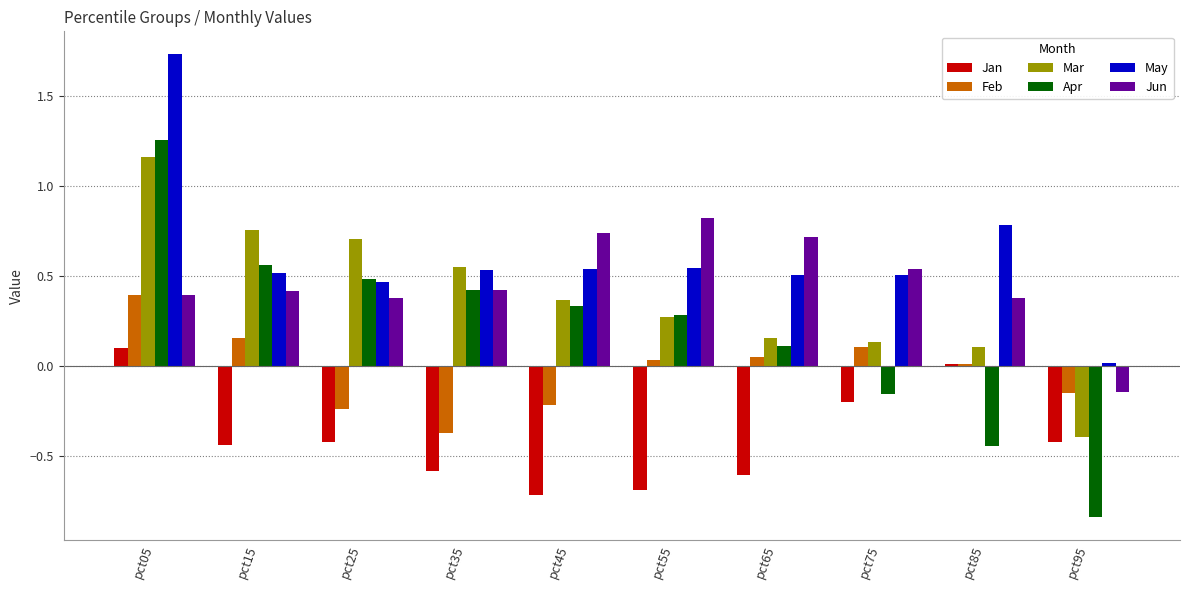

Which series has the largest range (max minus min)?

Apr